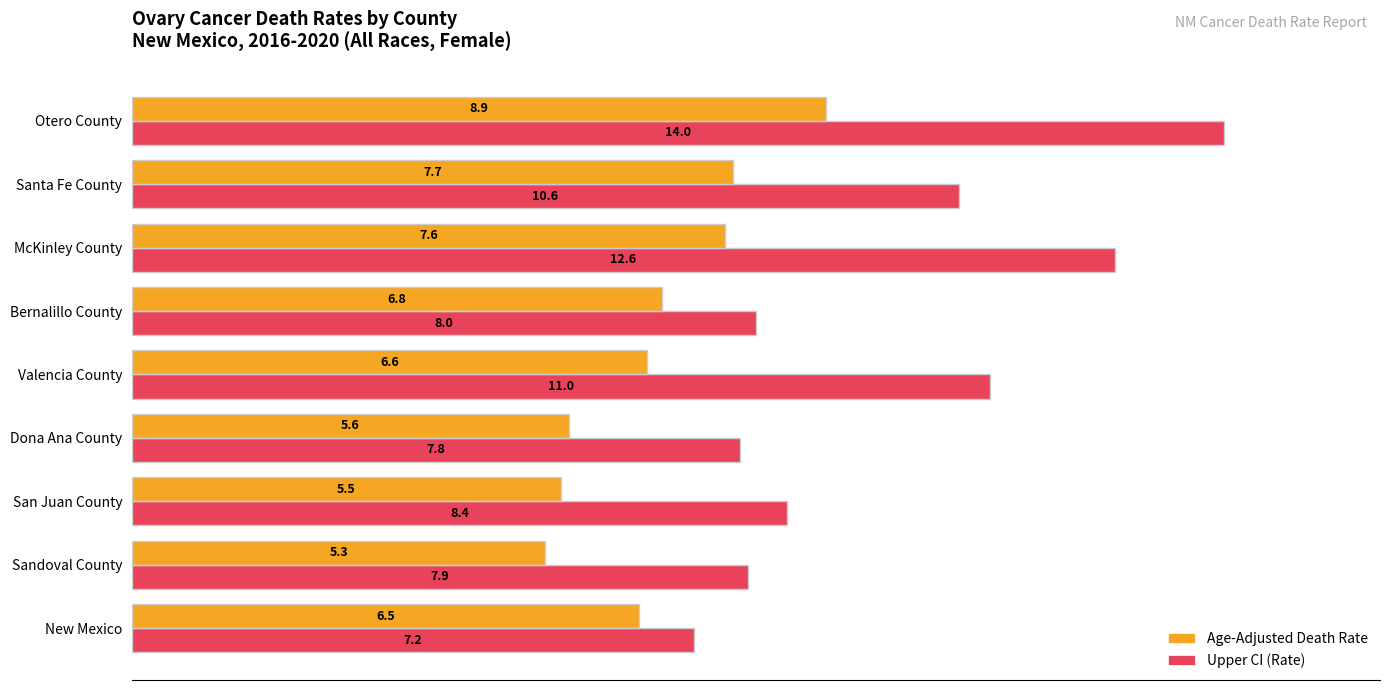

What is the minimum value for Upper CI (Rate)?

7.2